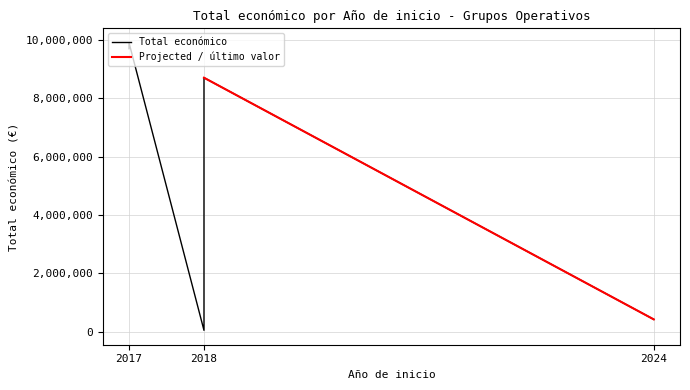

What is the difference between the maximum and second lowest values?

9475473